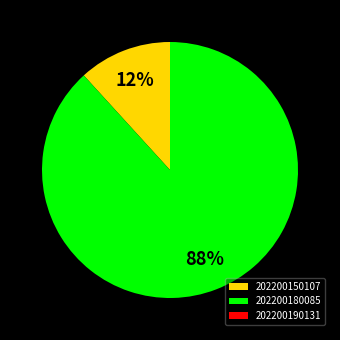

What is the ratio of the value at 202200150107 to the value at 202200180085?

0.1